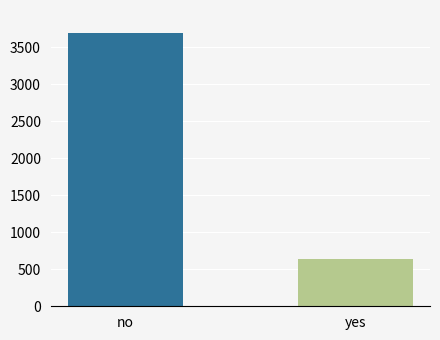

Reading left to right, transcribe all the data shown in this chart.

3687	635